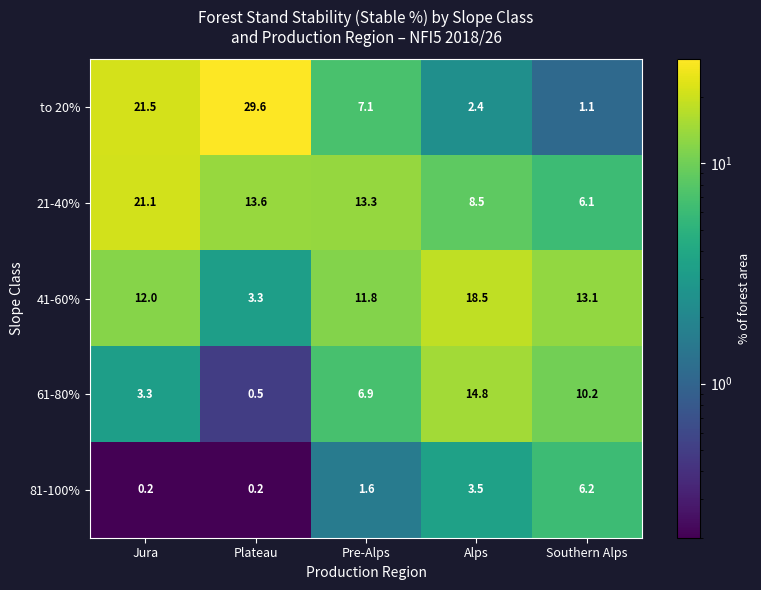

The to 20% series shows 35.4 at Jura. True or false?

False